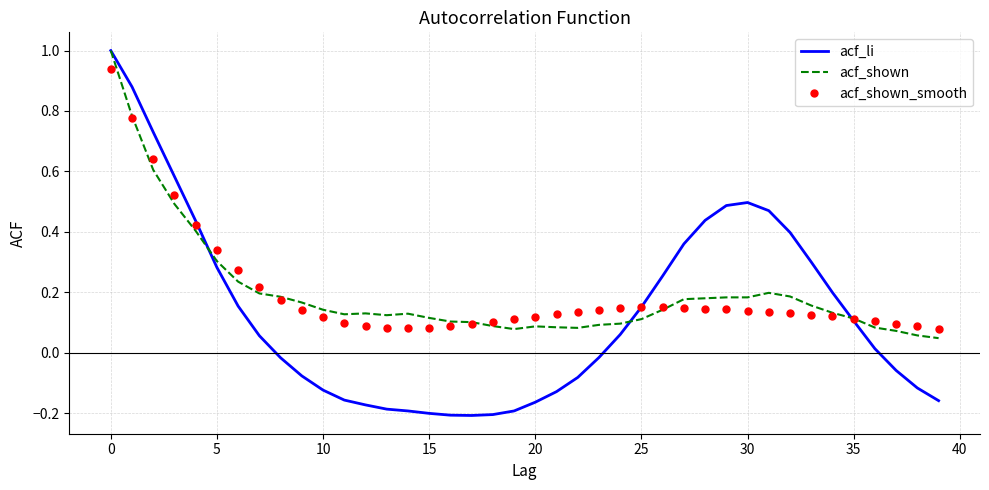

What is the highest value of the acf_shown series?

1.0